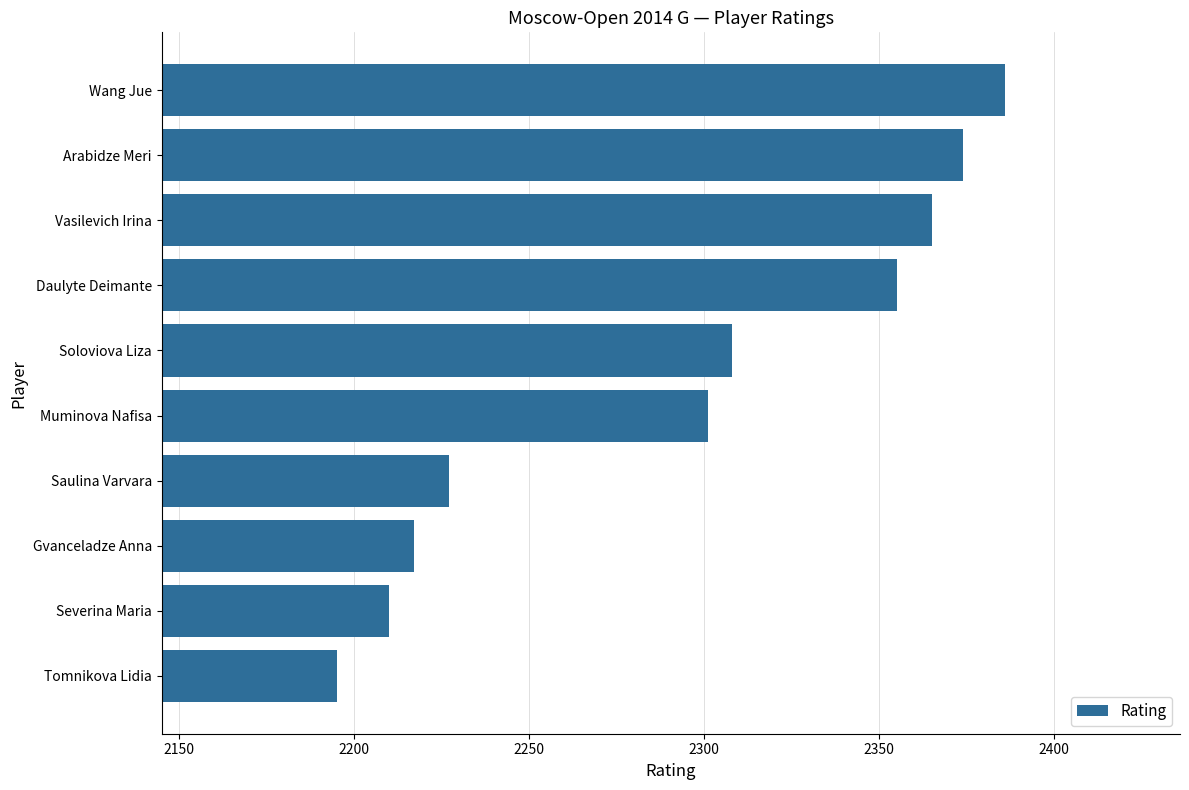

How many bars are there in total?

10